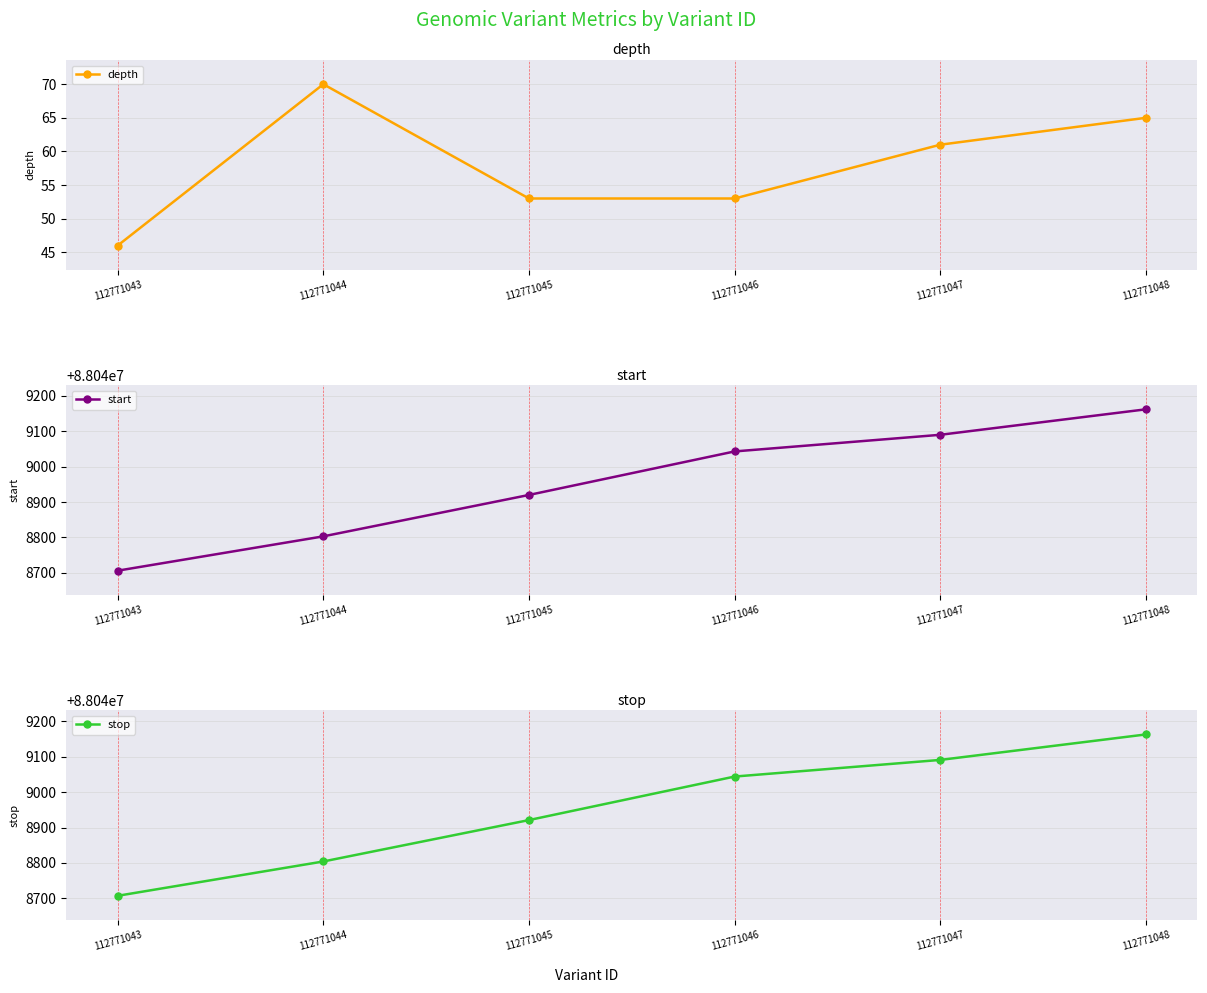

How many series are shown in this chart?

3